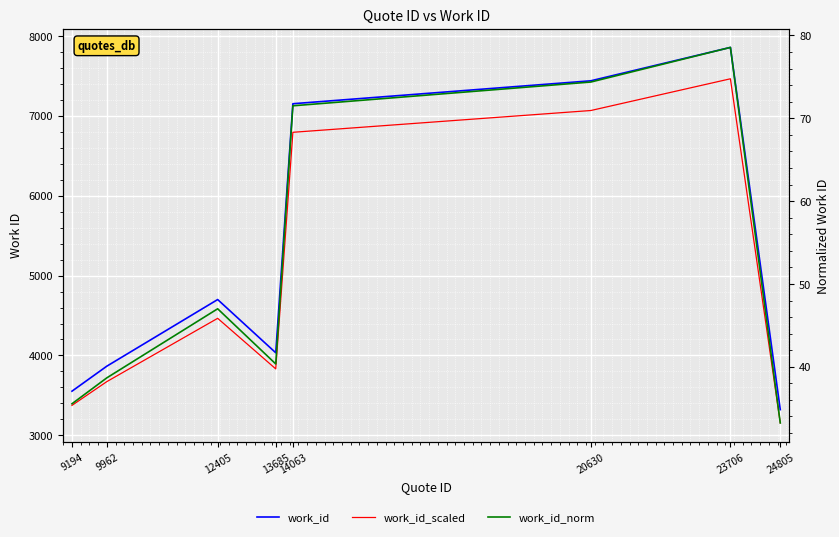

Which label corresponds to the largest value in the chart?

23706